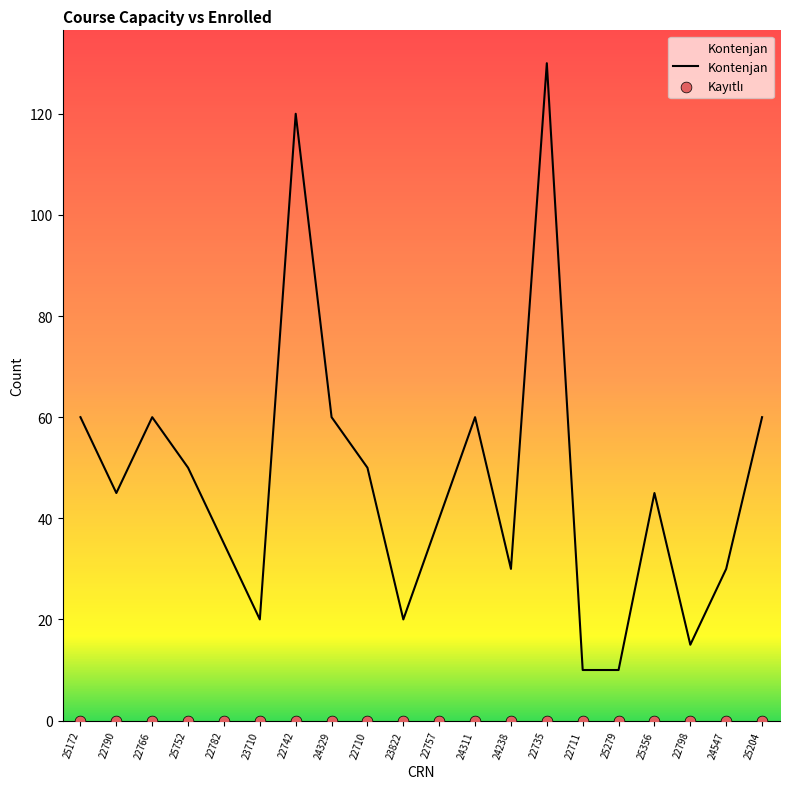

Which series contains the lowest Y value?

Kayıtlı